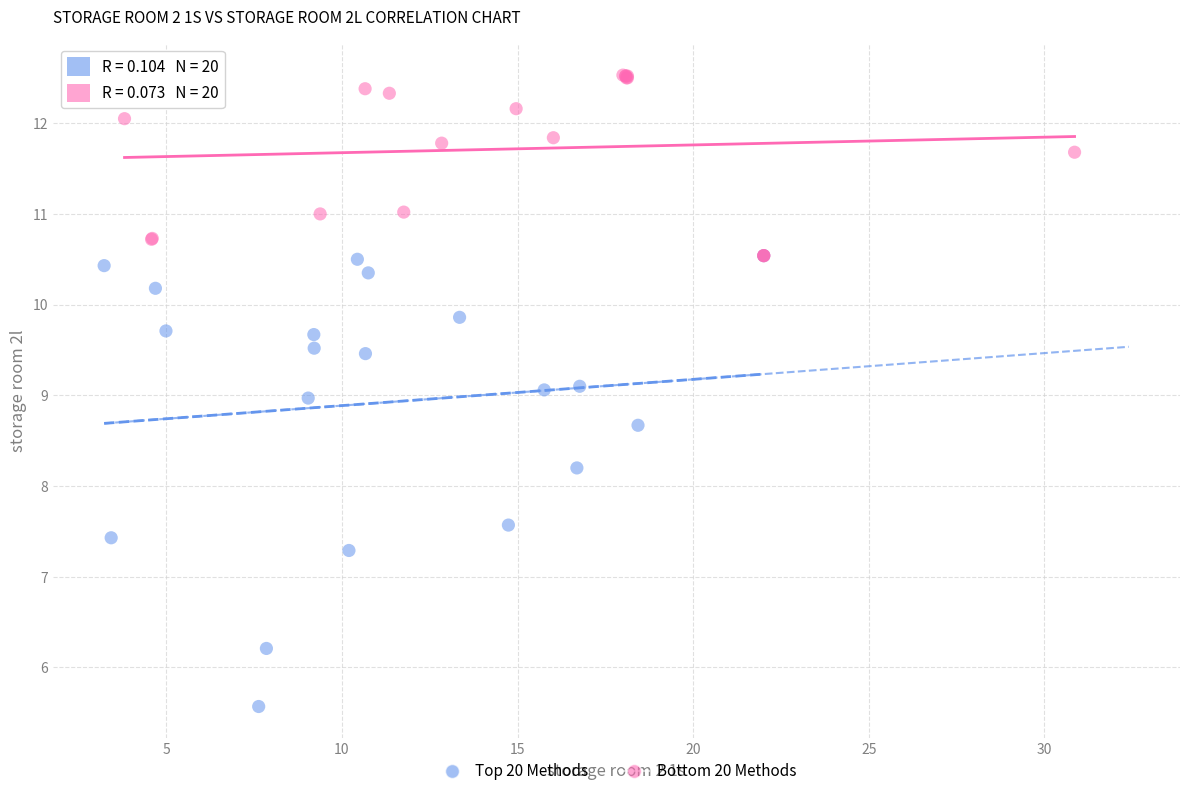

What are all the series names shown in the legend?

Top 20 Methods, Bottom 20 Methods